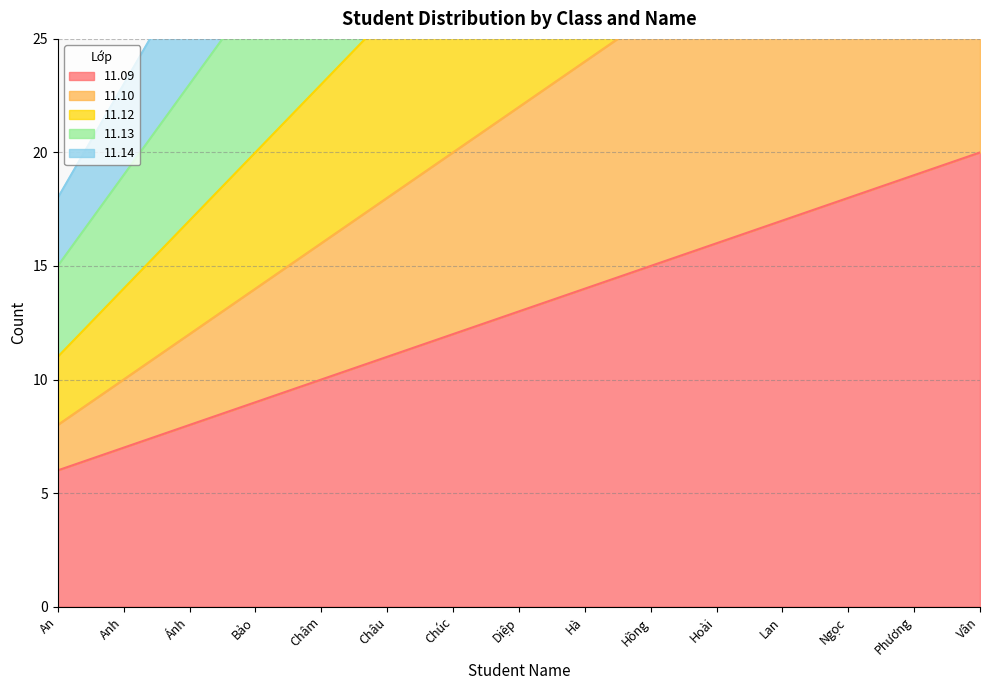

At which label does 11.12 reach its peak?

Vân